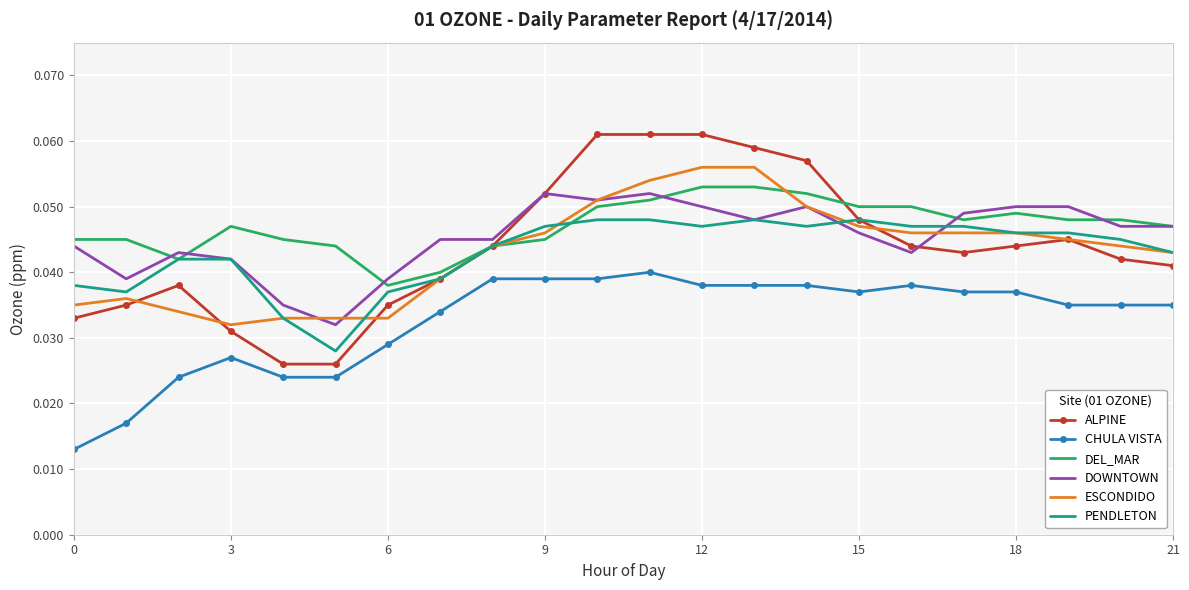

True or false: ALPINE and CHULA VISTA intersect in this chart.

False